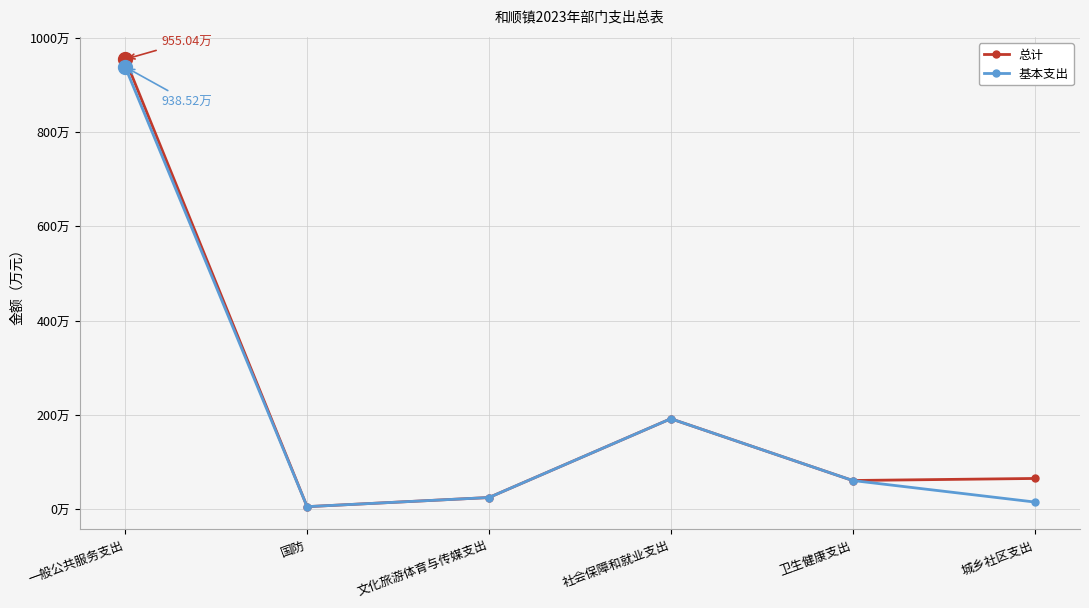

What is the value of the 基本支出 point at the 6th from the left?

14.9